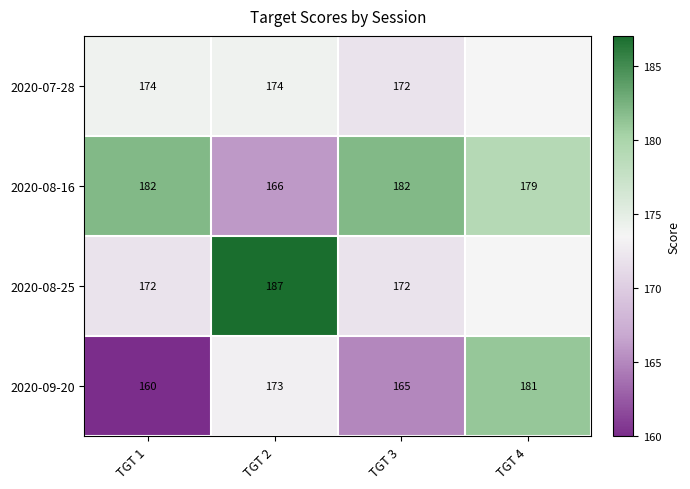

What is the difference between the second highest and second lowest values in the 2020-08-16 series?

3